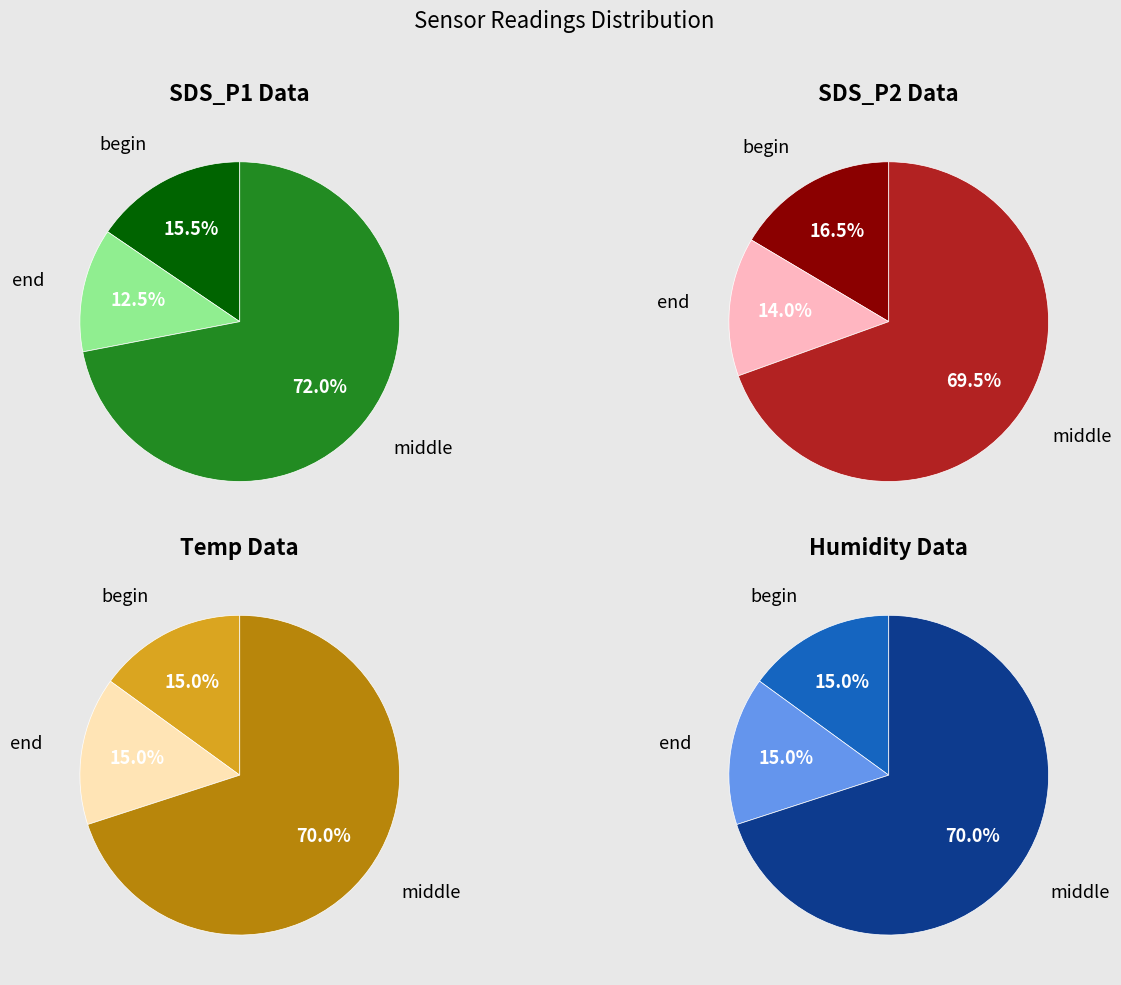

True or false: 2 accounts for 8% of the total.

False